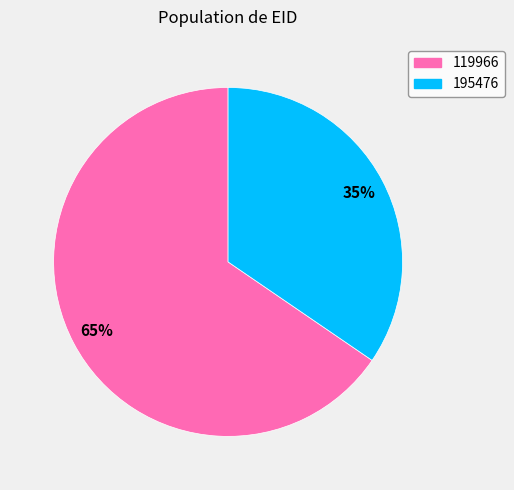

Which has a higher value, 119966 or 195476?

119966